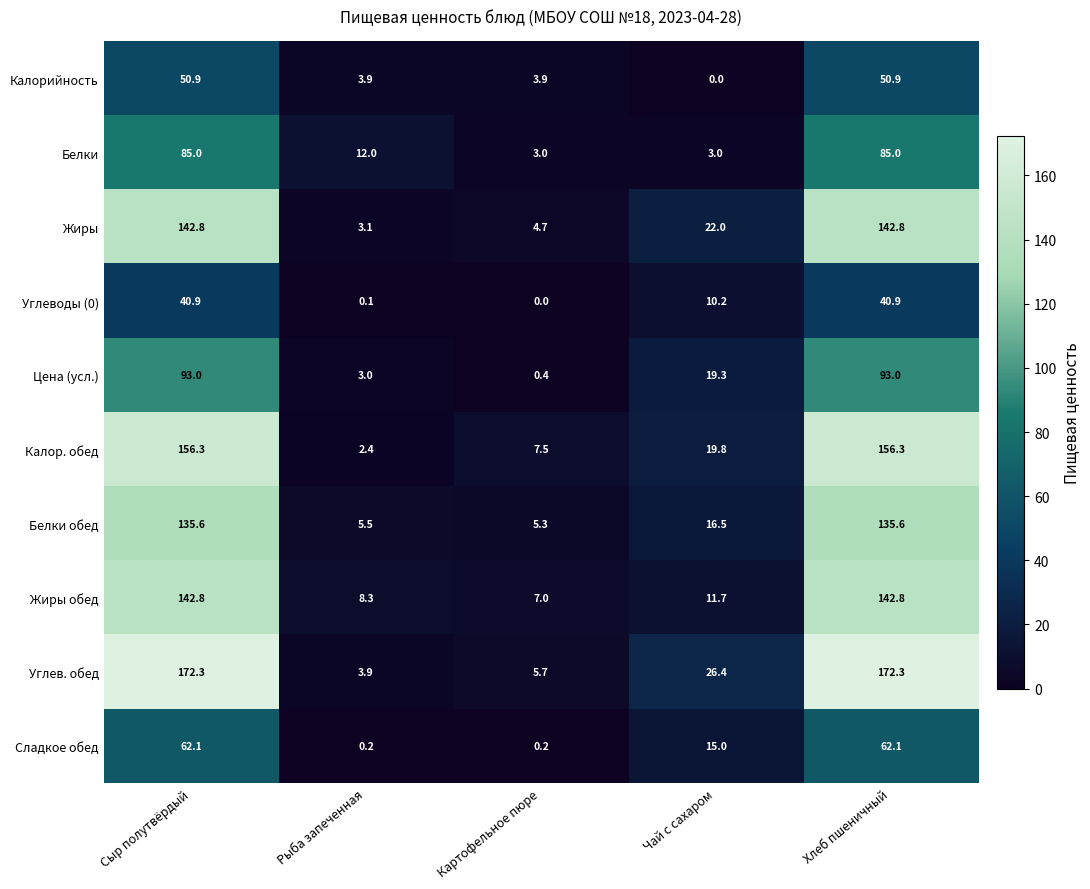

At which label is Жиры обед closest to 74?

Чай с сахаром